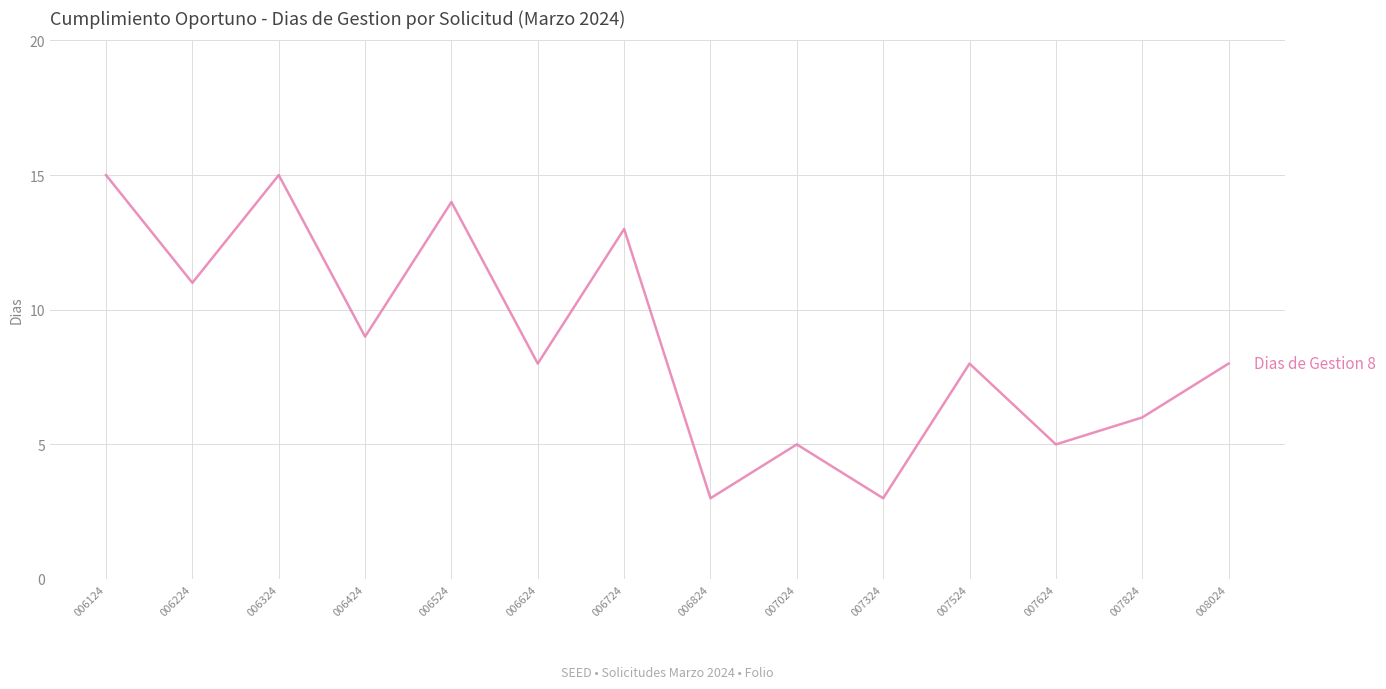

The chart shows a value of 13 at 006724. True or false?

True